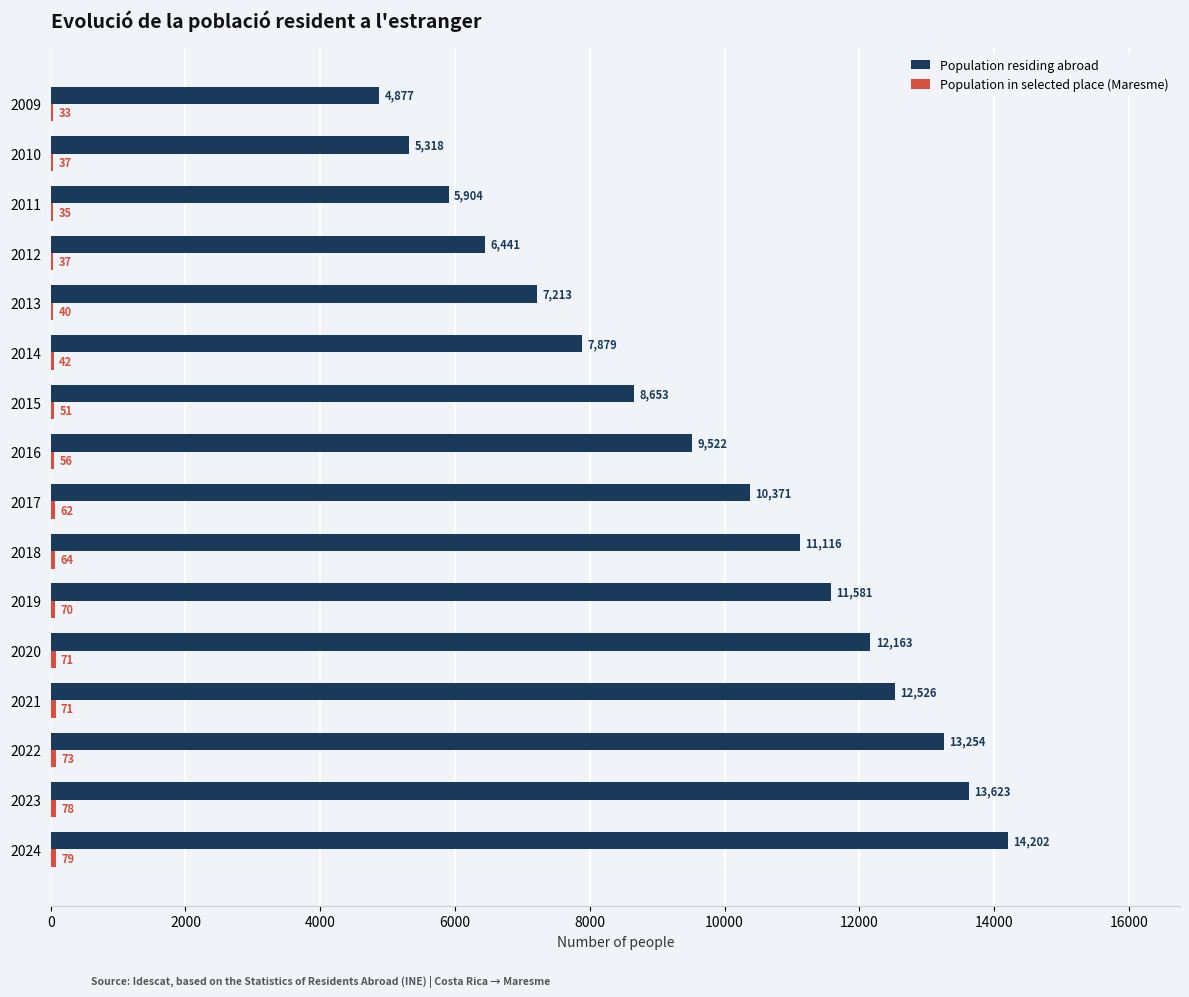

Between 2022 and 2016, which series saw the biggest shift?

Population residing abroad